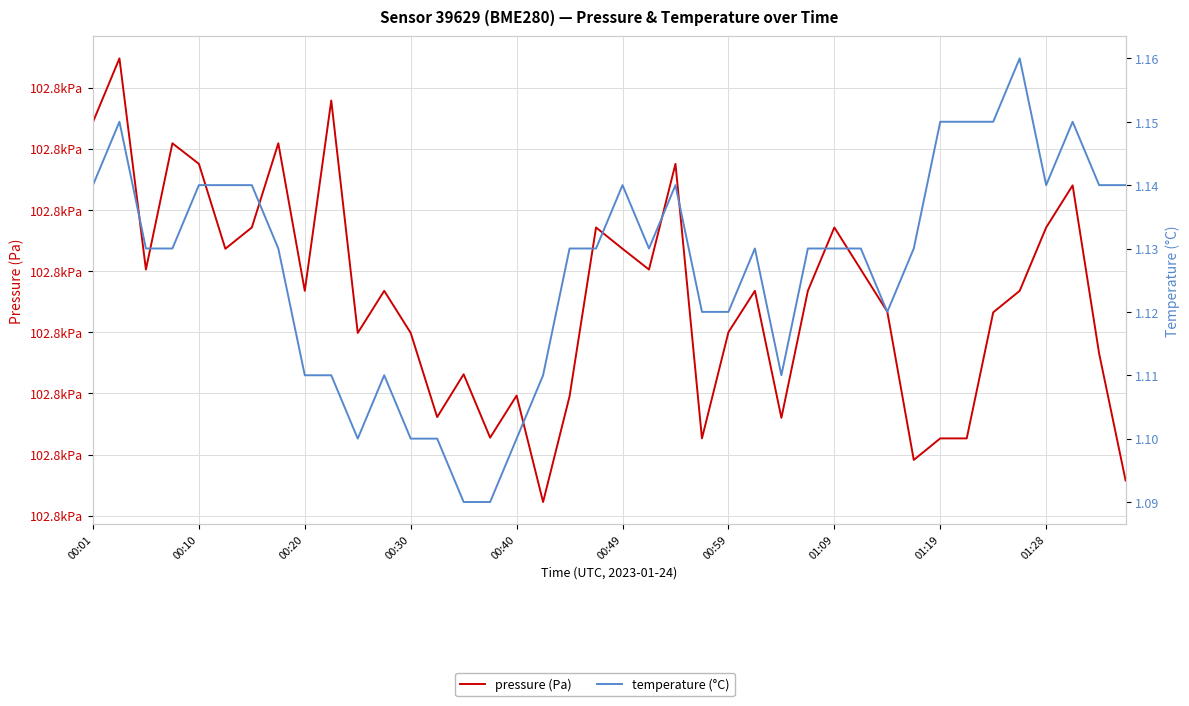

Rank the series by their average value, from lowest to highest.

temperature (°C), pressure (Pa)